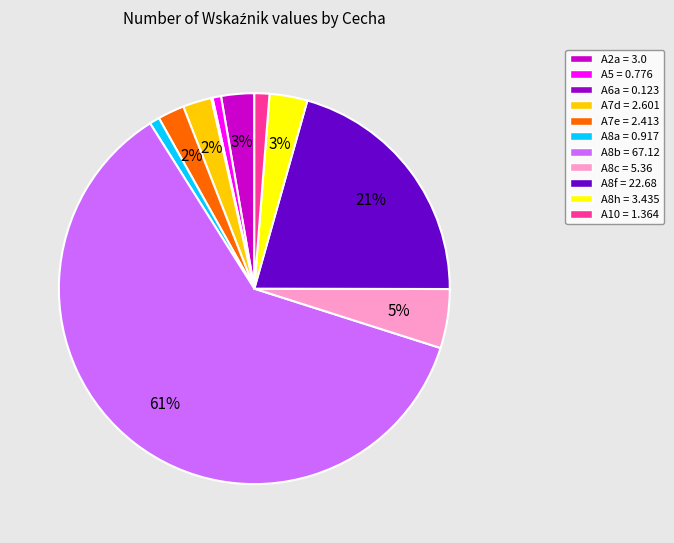

To the nearest percent, what portion does A8h represent?

3%